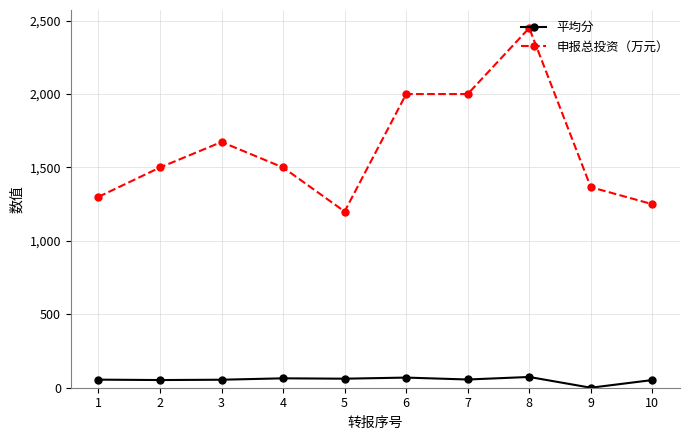

What is the difference between the second highest and minimum values in the 申报总投资（万元） series?

800.0